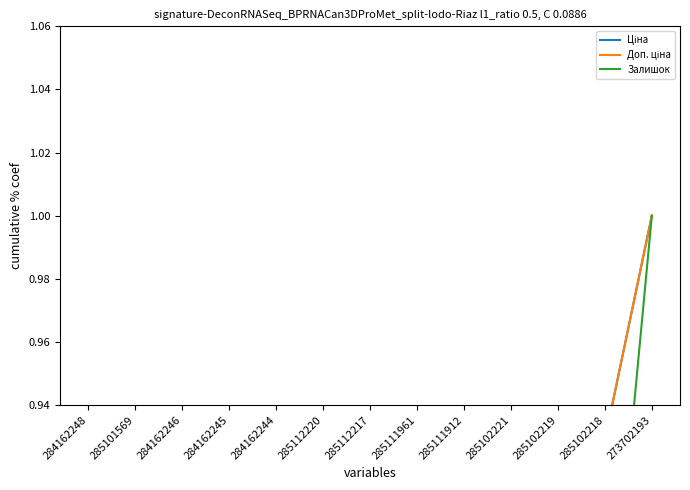

Between 285112220 and 285102221, which is larger?

285102221